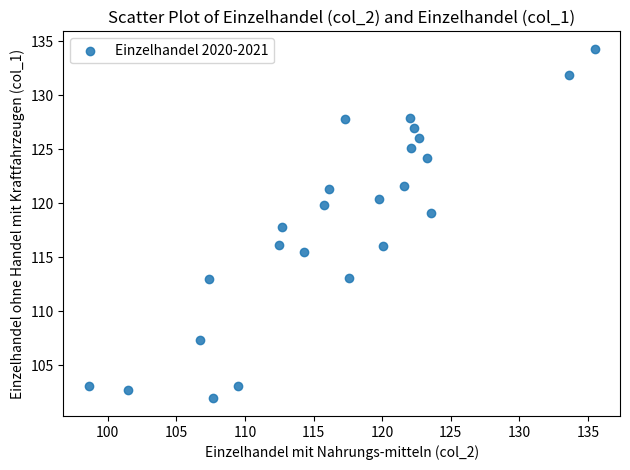

What is the range of Y values (max minus min)?

32.4